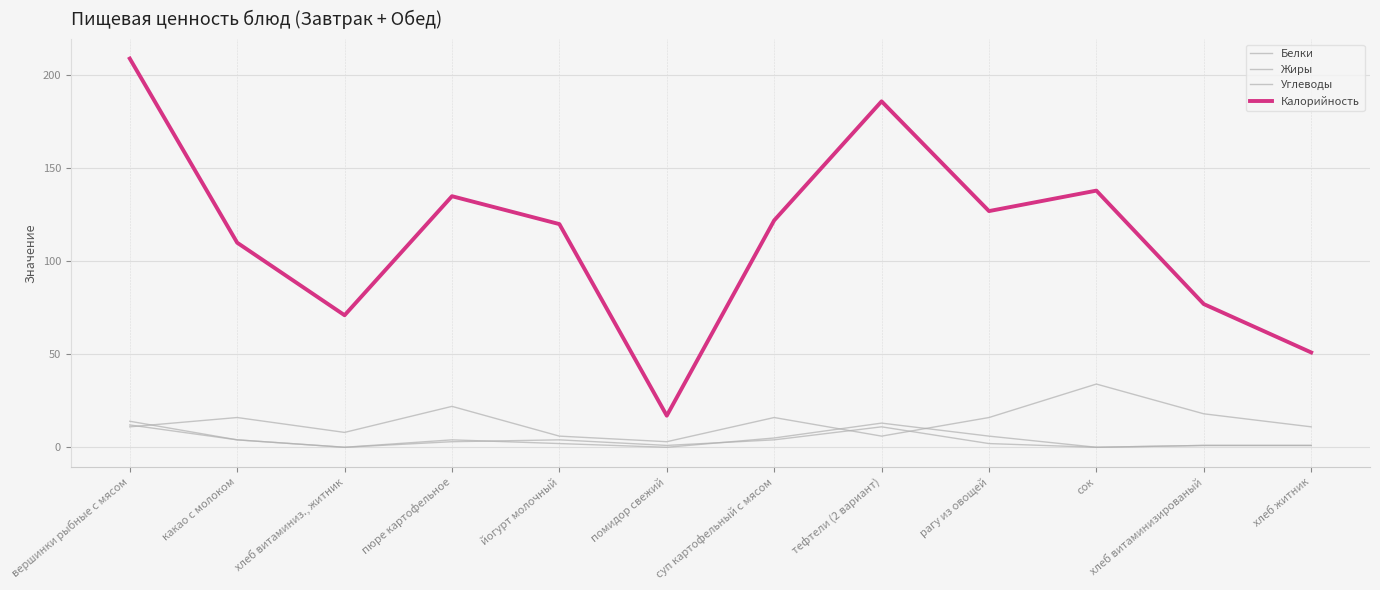

Between какао с молоком and помидор свежий, which is larger?

какао с молоком